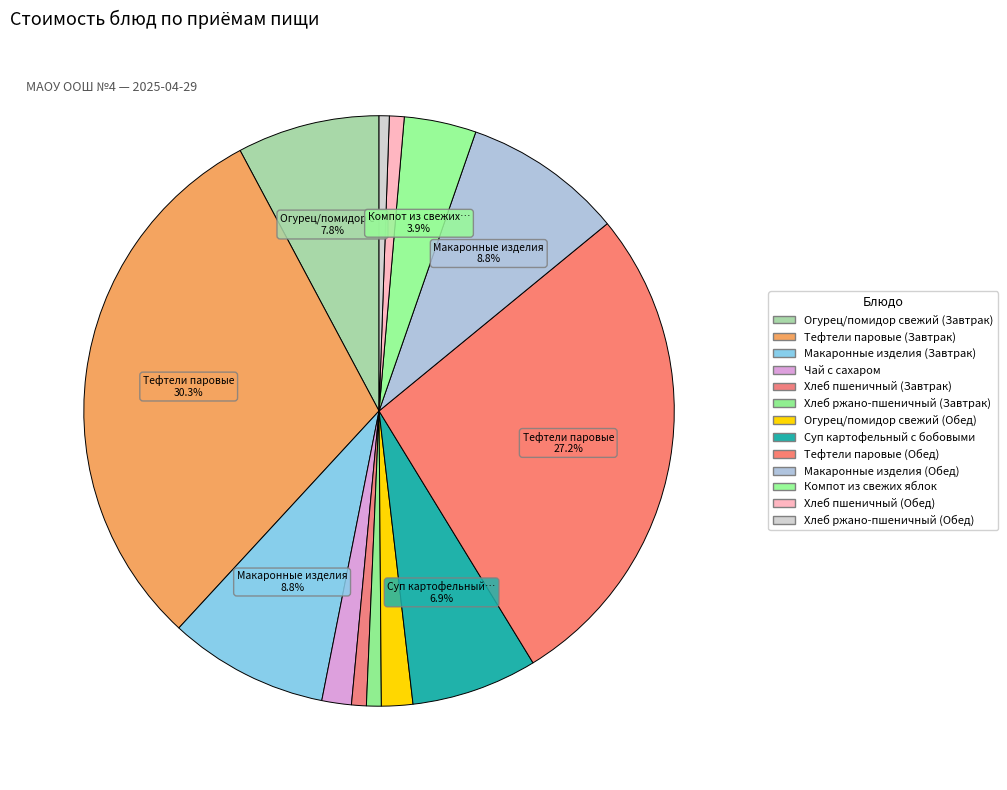

To the nearest percent, what is the average slice percentage?

8%